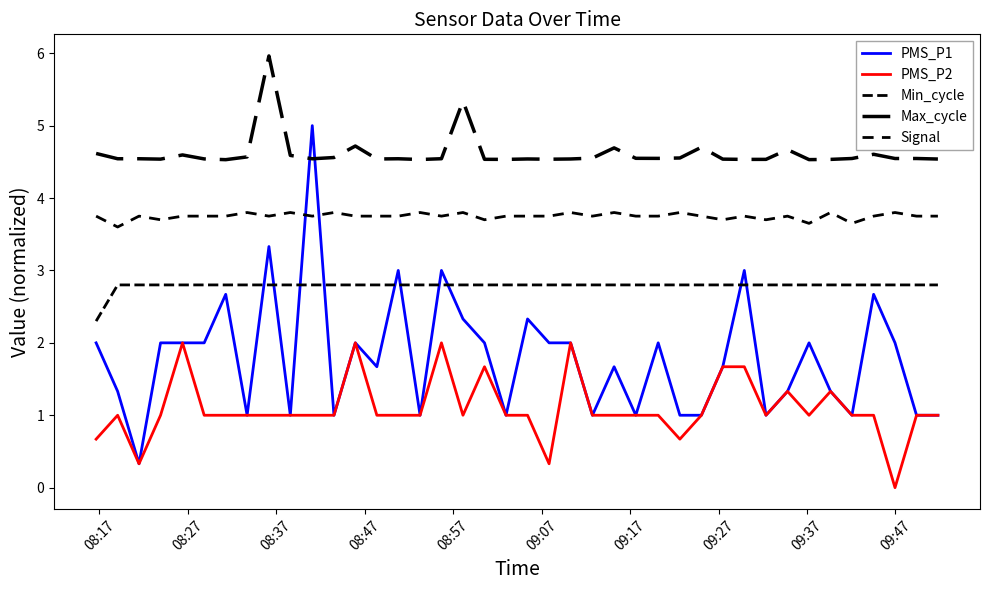

Is this an area chart (filled region under the line)?

No